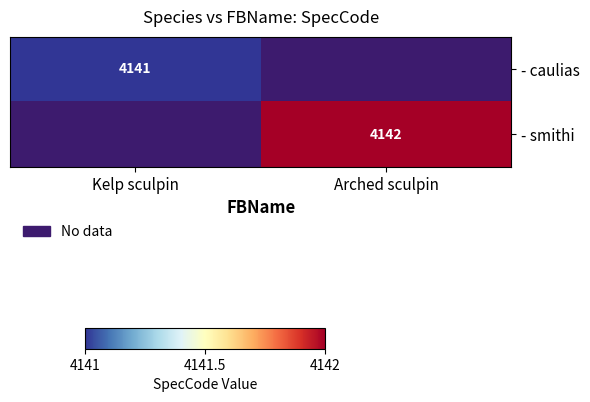

Which series has the widest spread of values?

- caulias